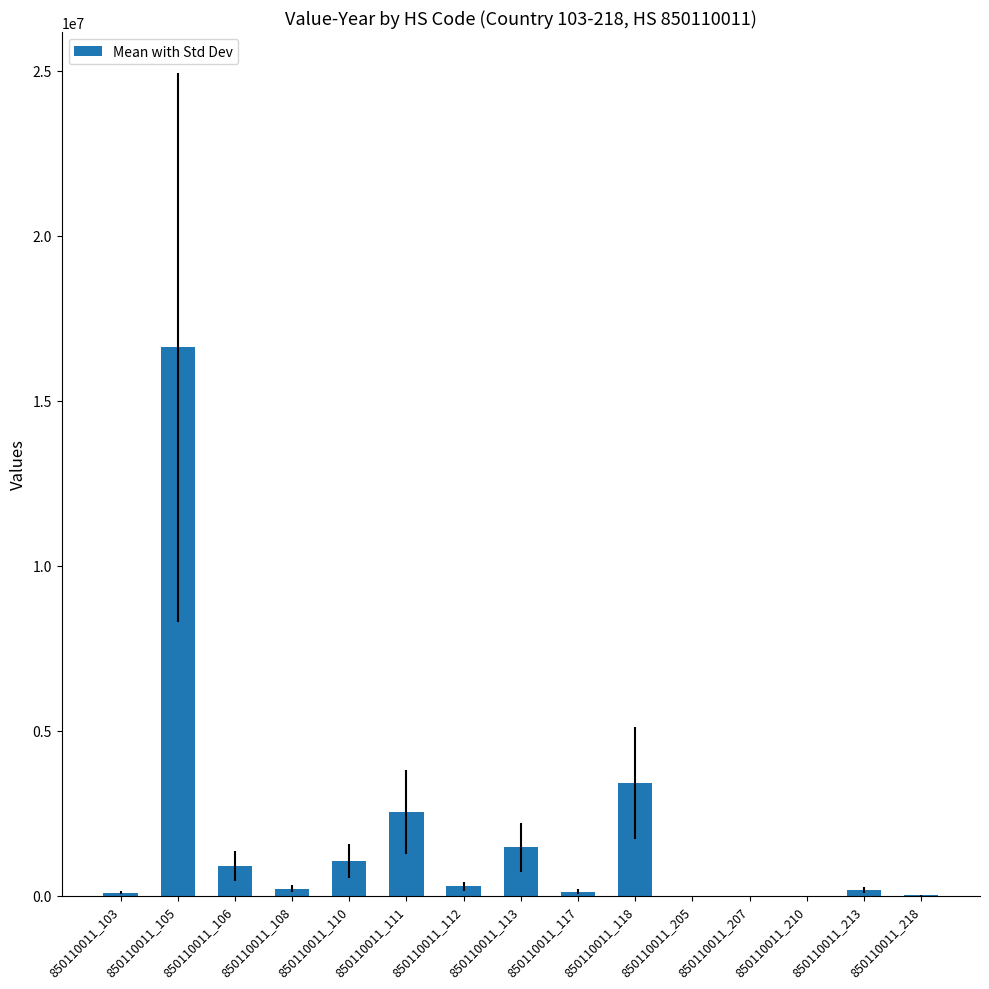

True or false: the data shows 932370 at 850110011_111.

False